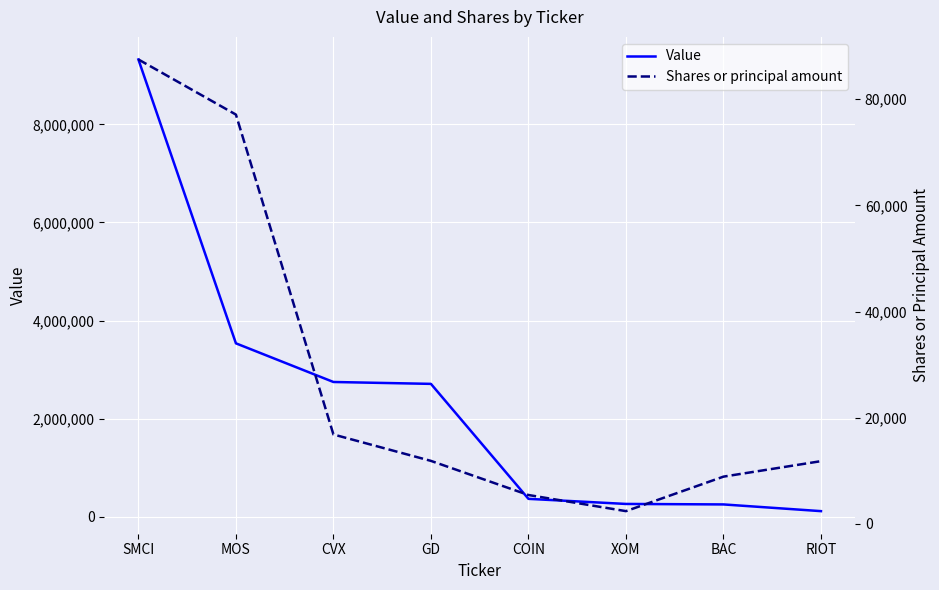

The value of Value at MOS is 3537532. True or false?

True